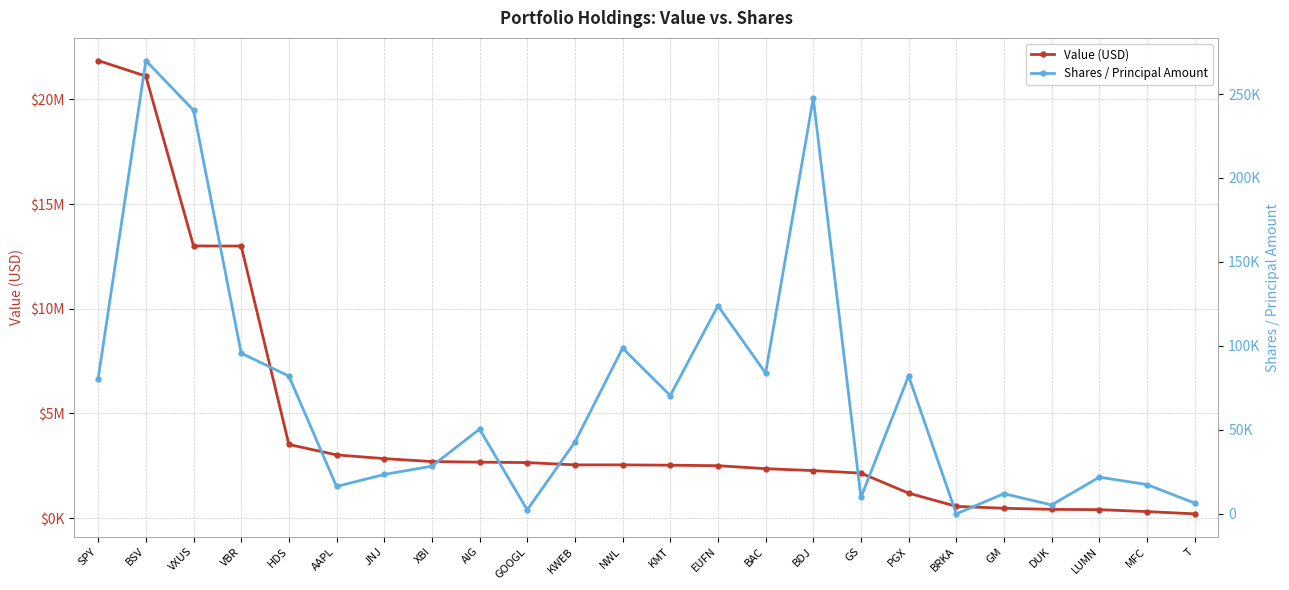

Which has a higher value, GS or BSV?

BSV